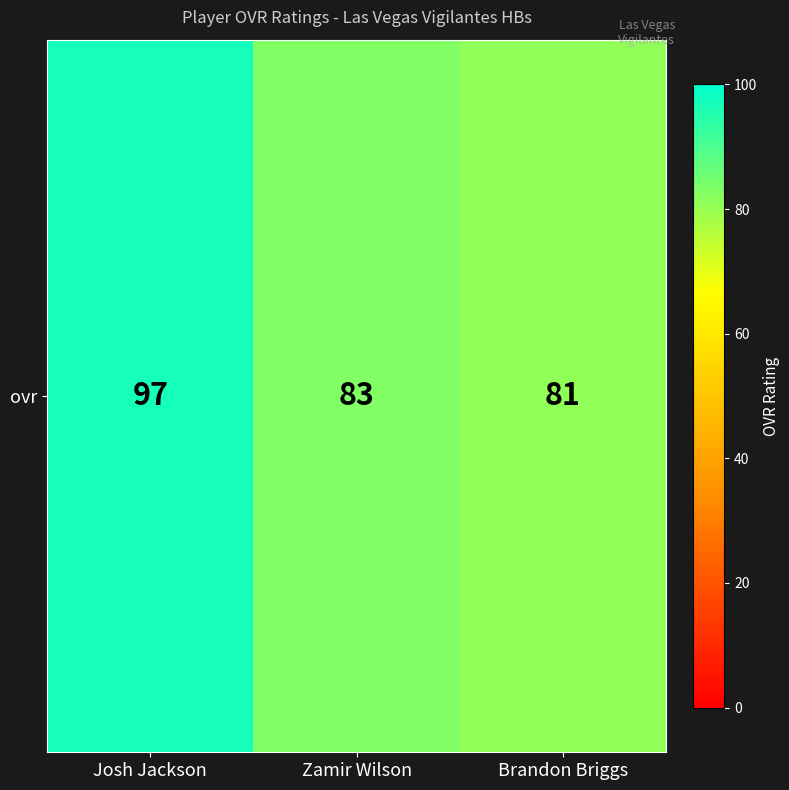

Which has a higher value, Josh Jackson or Zamir Wilson?

Josh Jackson